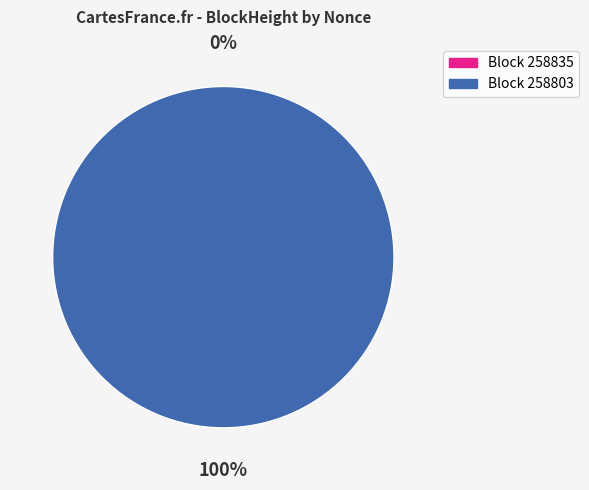

Which has a higher value, 258803 or 258835?

258803